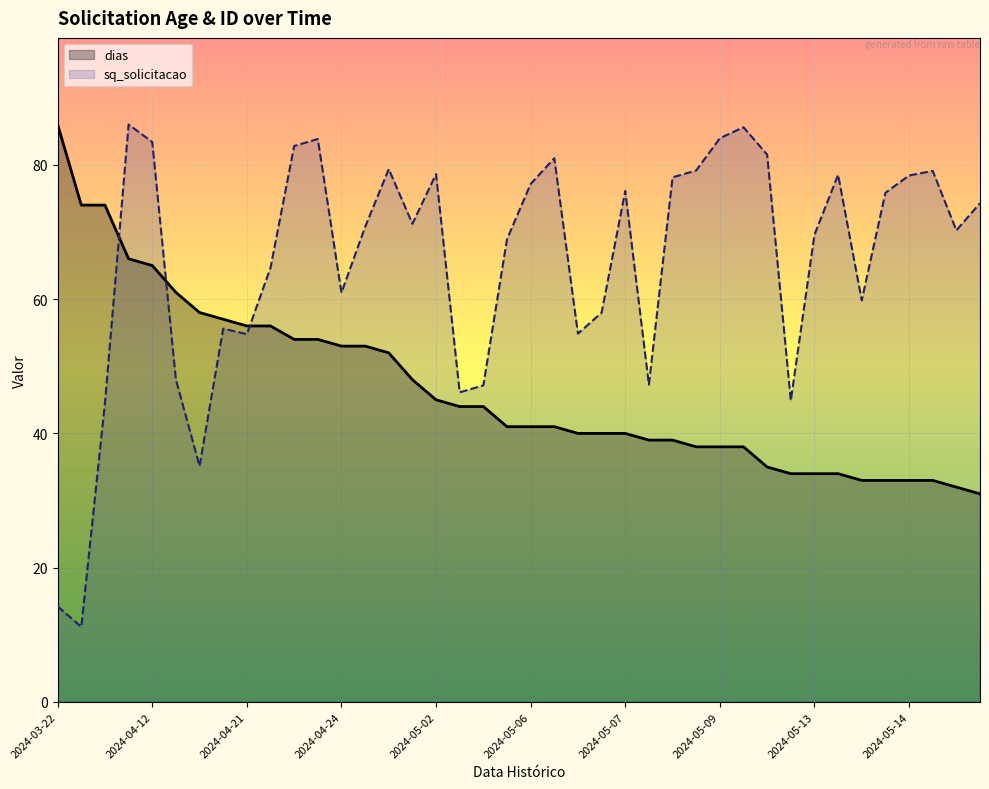

What is the change in value from 2024-04-20 to 2024-05-12?

-20